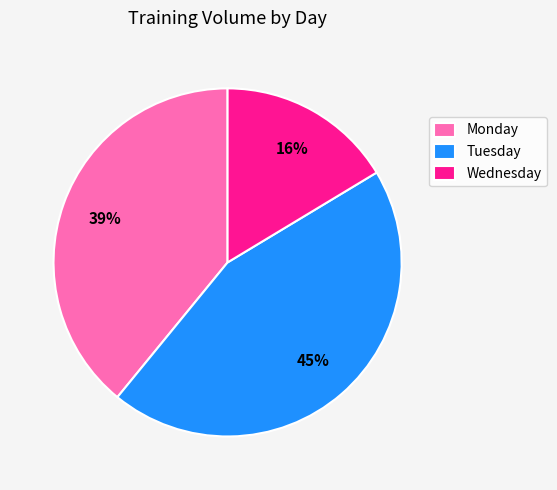

Does any single category account for the majority?

No